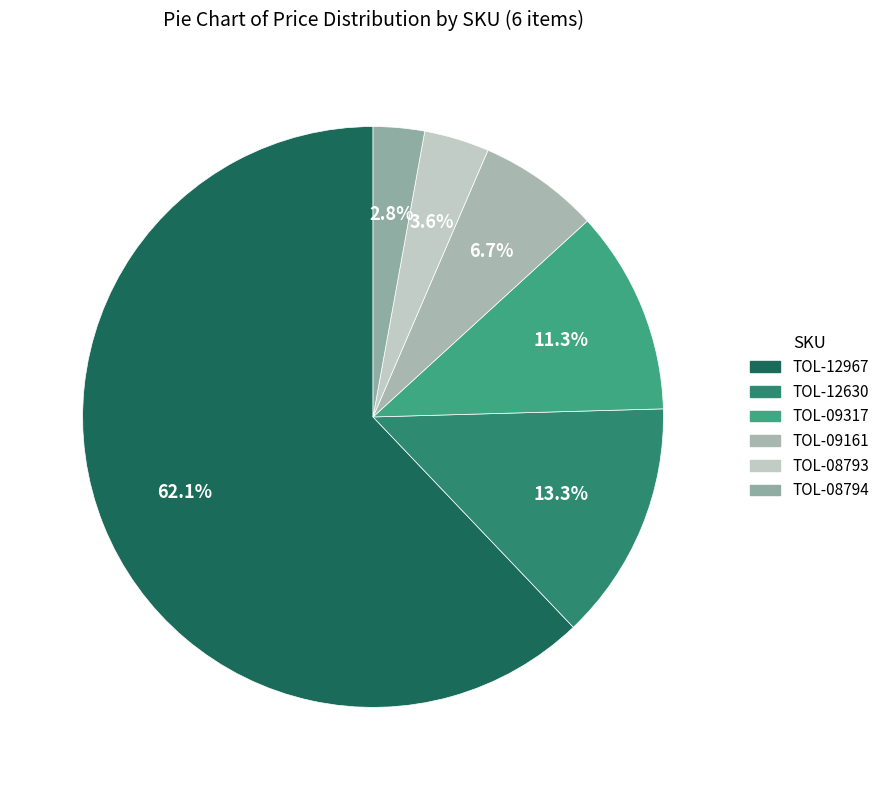

True or false: TOL-12967 accounts for 72% of the total.

False